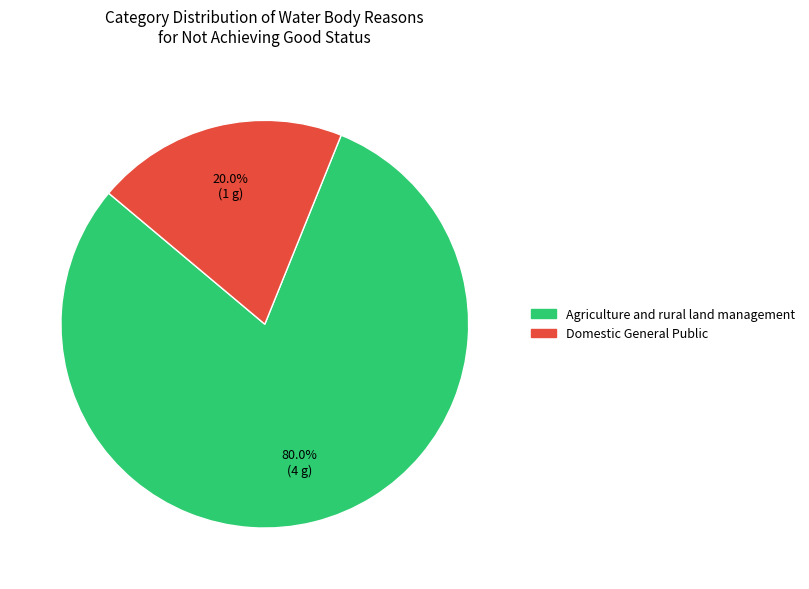

Do Domestic General Public and Agriculture and rural land management together represent more than half of the pie?

Yes